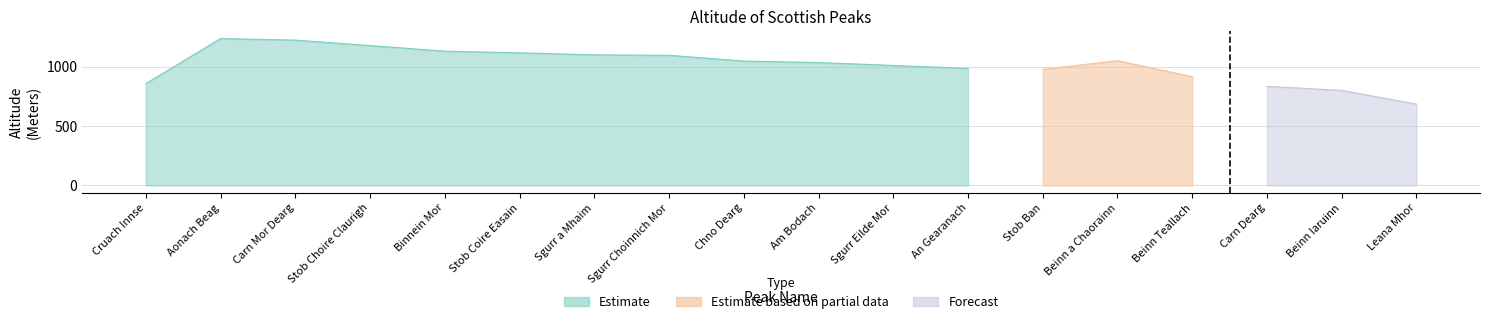

What is the spread (max minus min) of values at Aonach Beag?

1236